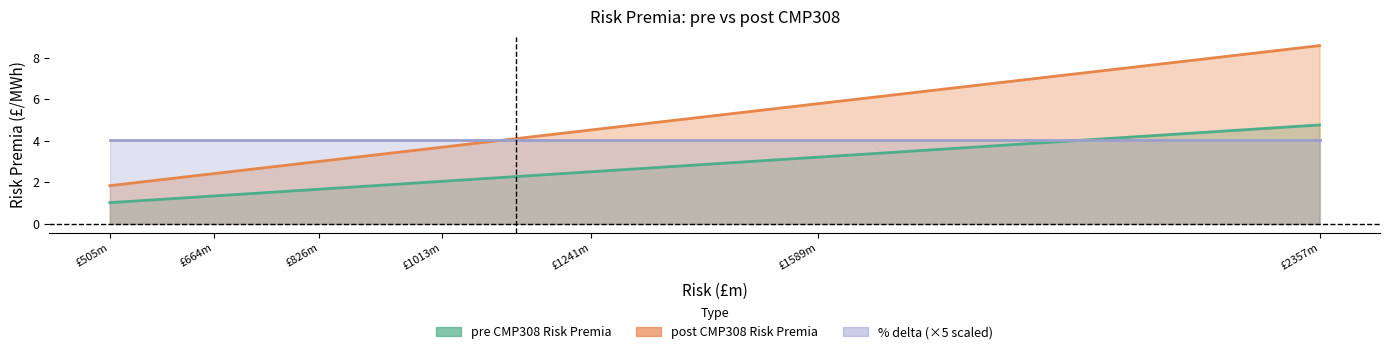

How many lines are shown in the chart?

3